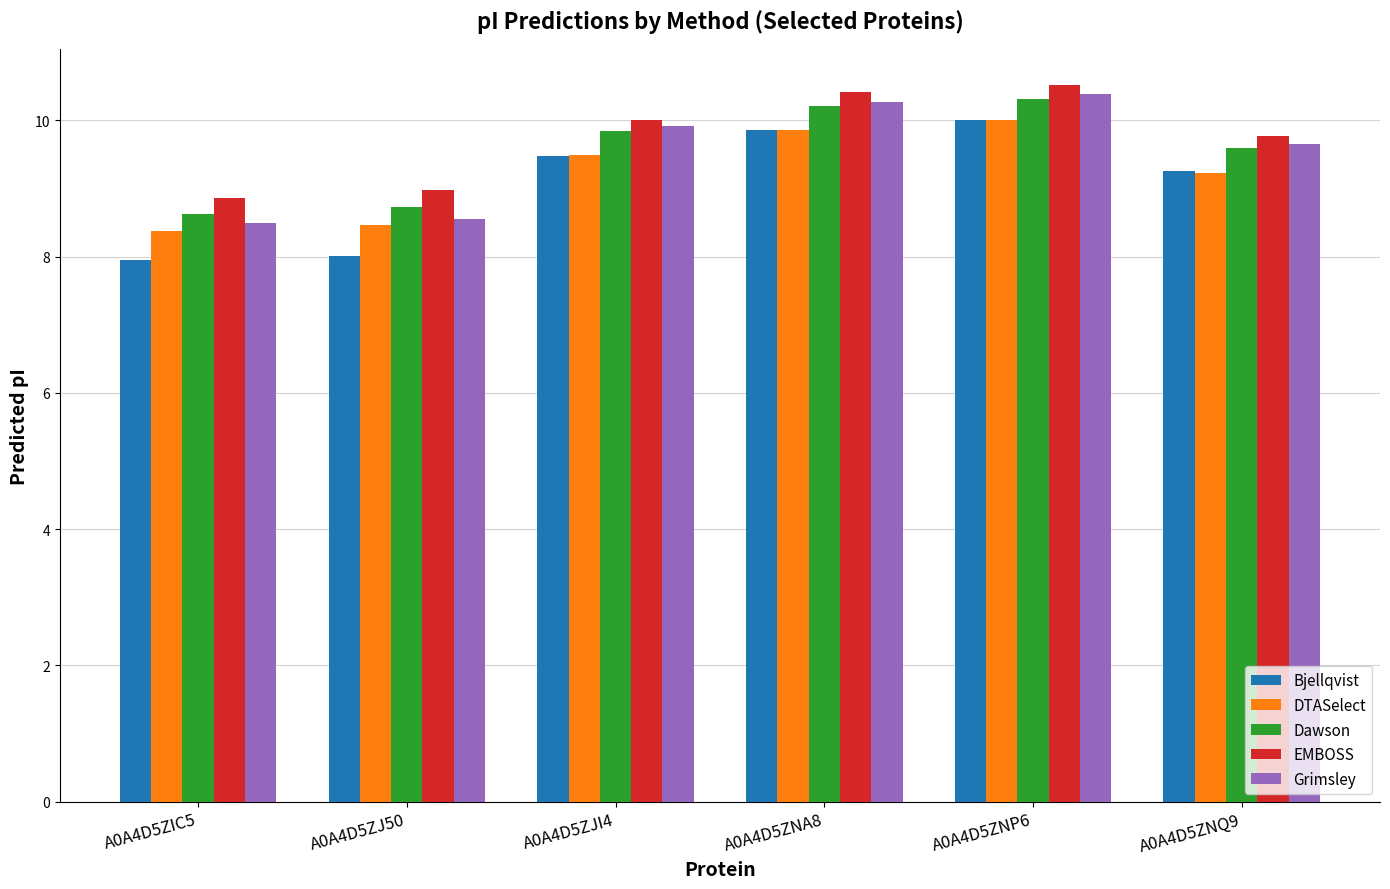

Which series has the largest total across all categories?

EMBOSS